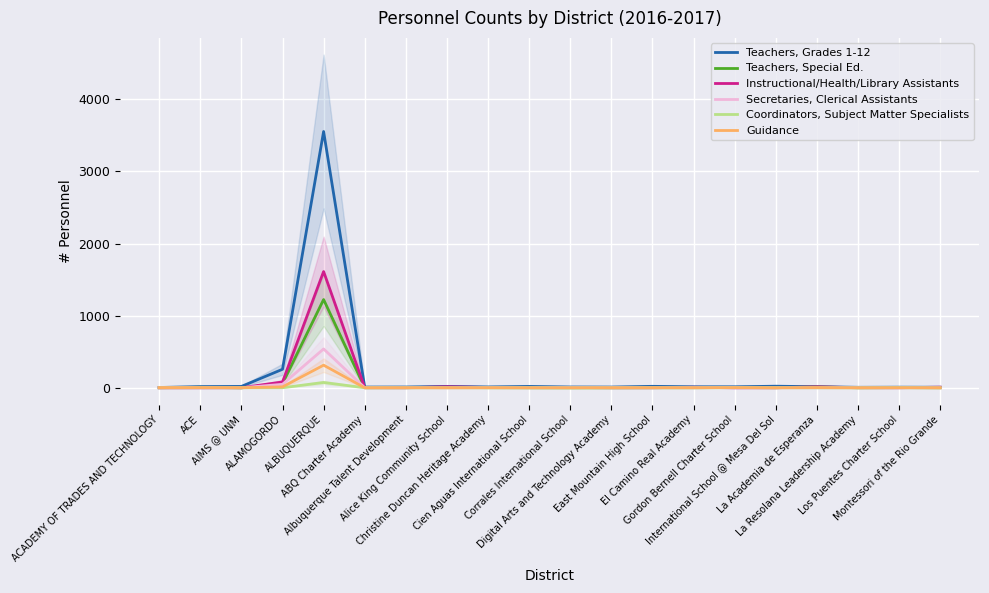

What is the difference between the maximum and minimum values in the Guidance series?

314.2